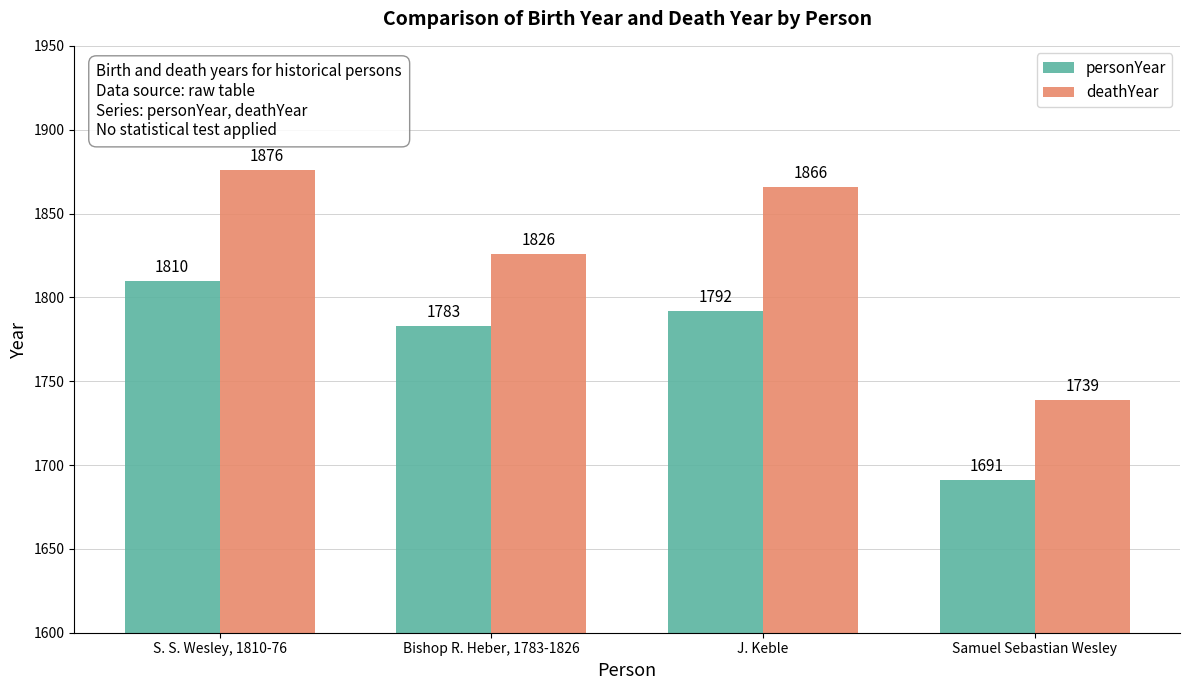

What is the difference between the highest and lowest values at S. S. Wesley, 1810-76?

66